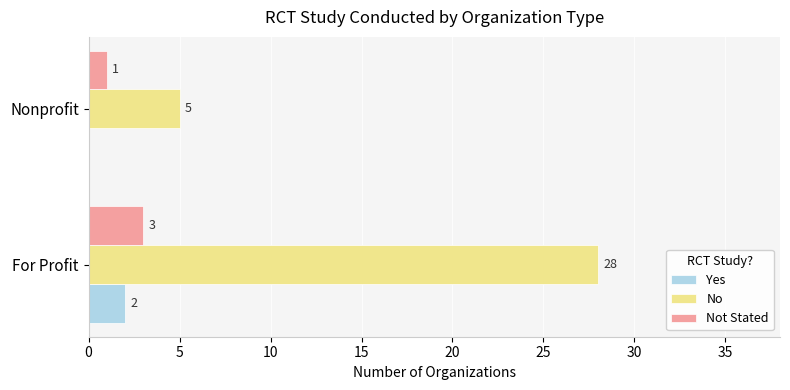

Count the No values in the range 5 to 28.

2